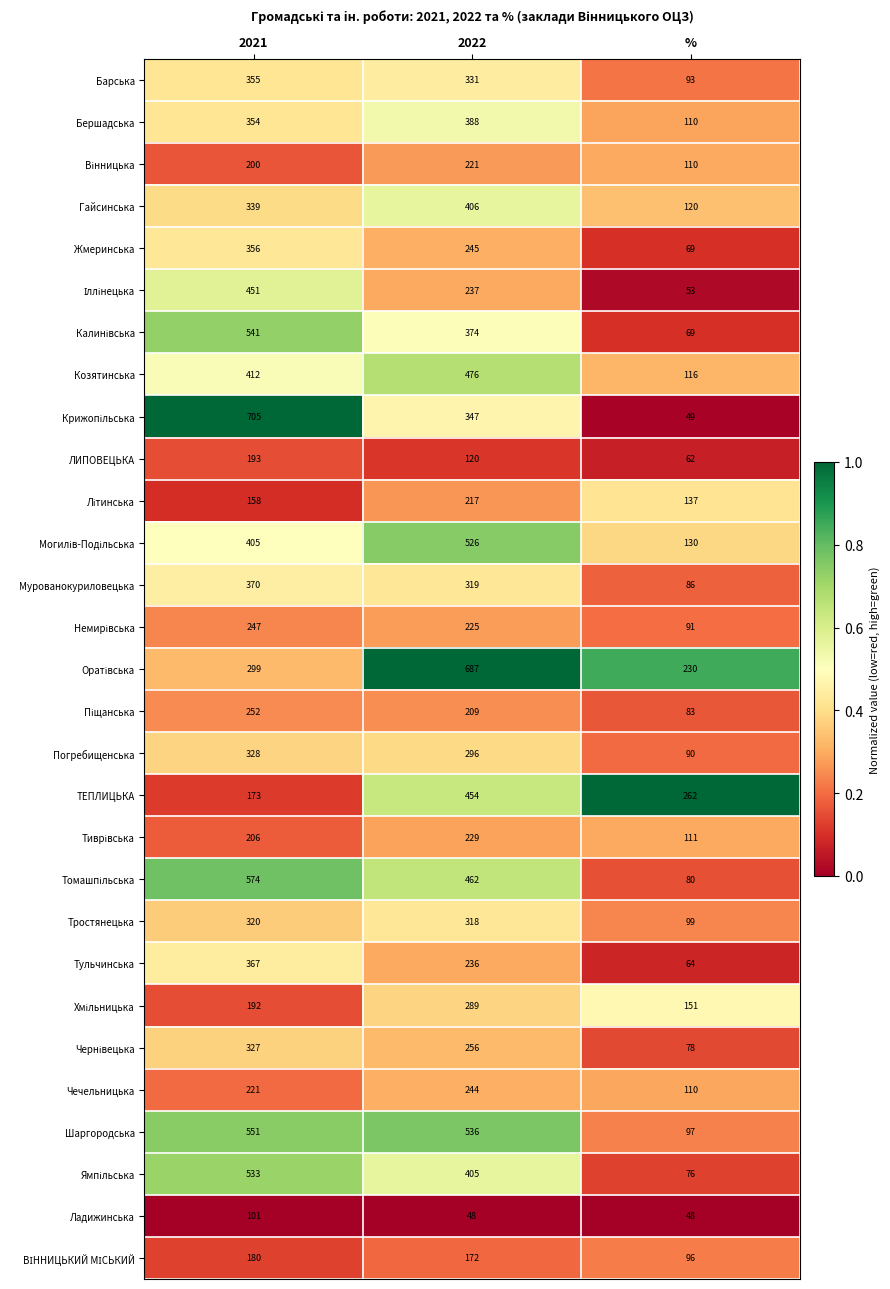

What is the greatest value displayed?

705